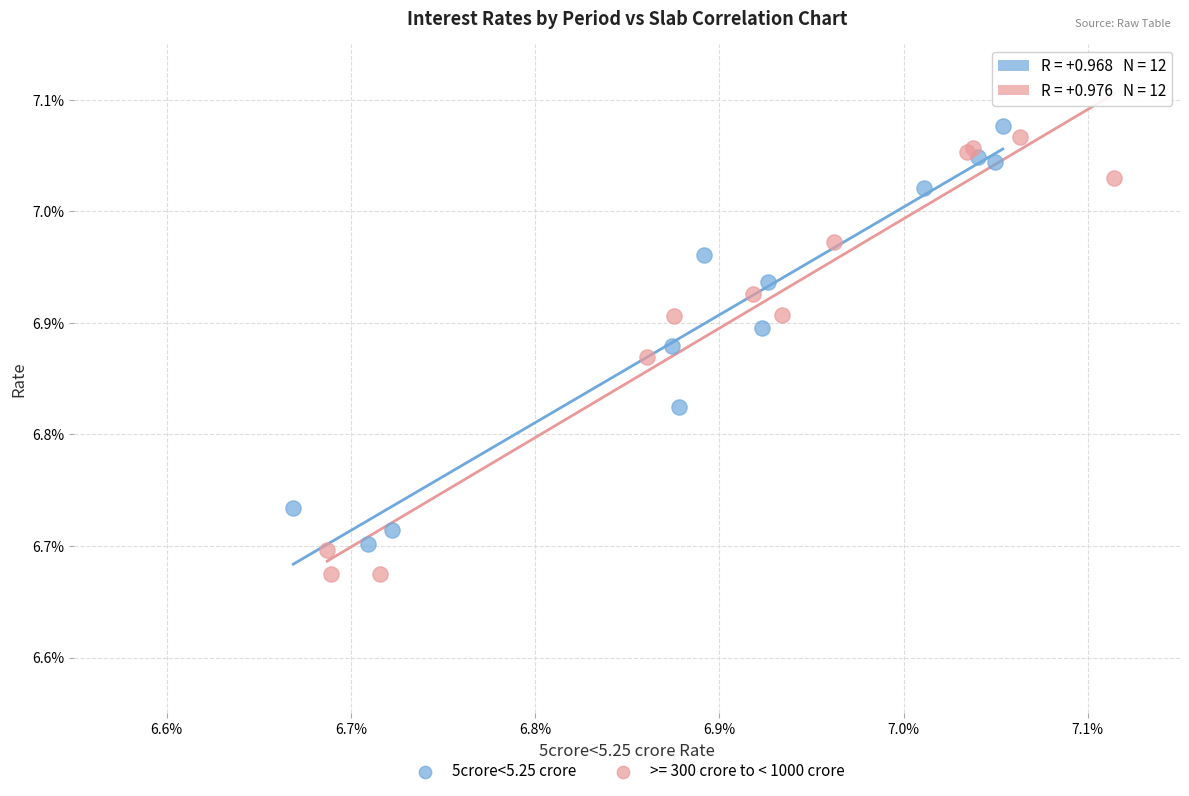

What are all the series names shown in the legend?

5crore<5.25 crore, >= 300 crore to < 1000 crore